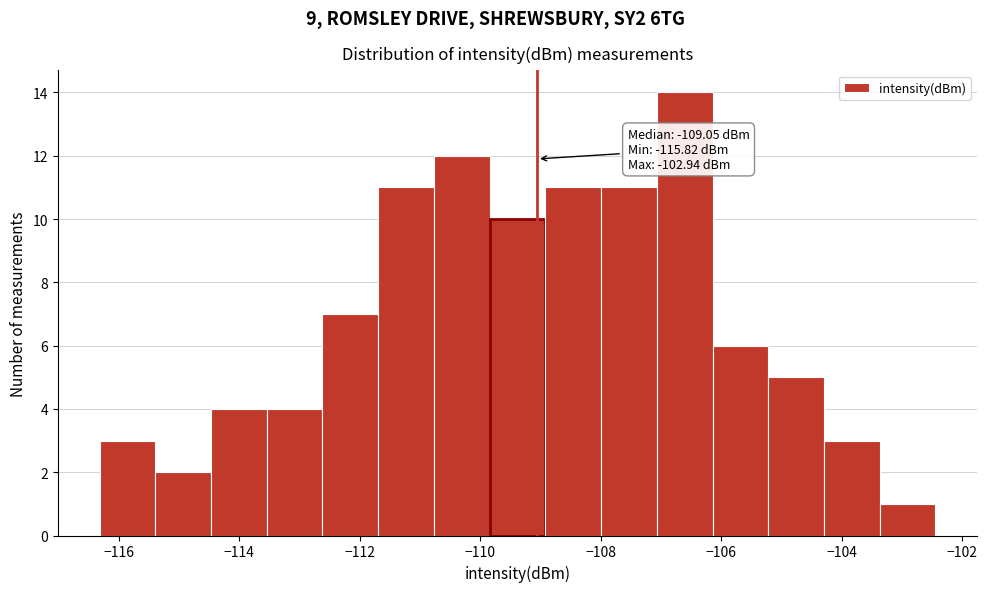

Over which range of the x-axis is the bar tallest?

-107.0 to -106.2